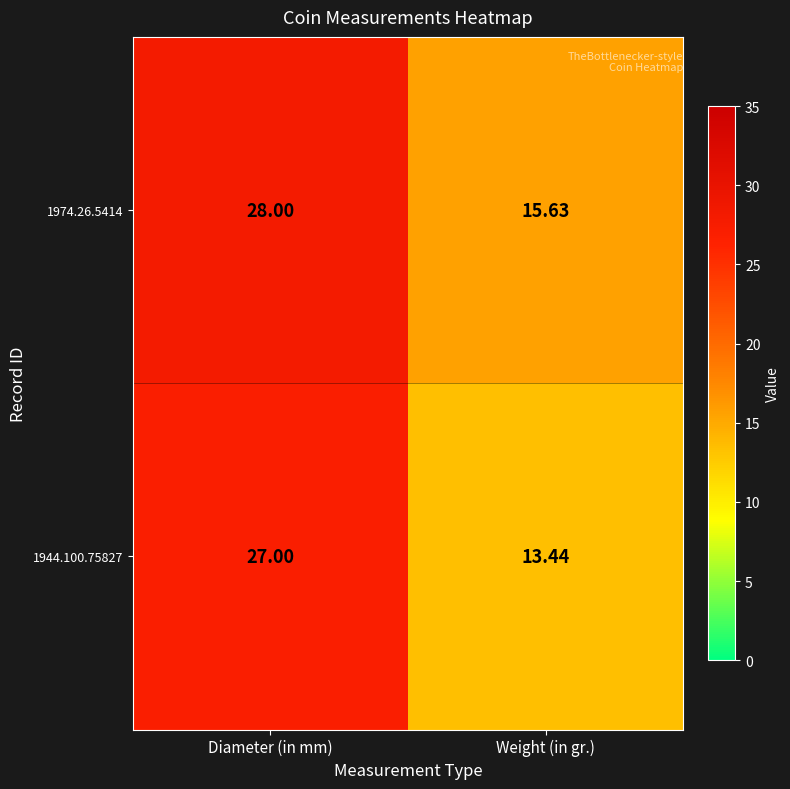

Is the value of 1974.26.5414 at Diameter (in mm) greater than the value of 1944.100.75827 at Weight (in gr.)?

Yes